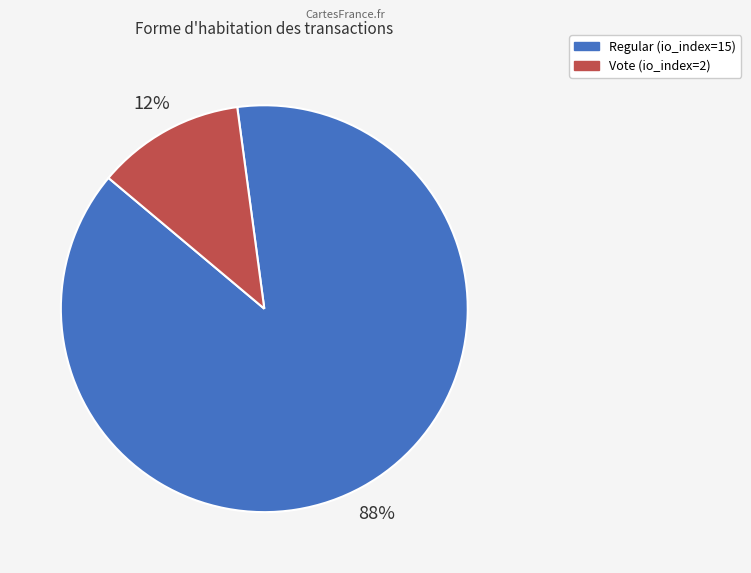

Which category has the biggest portion of the pie?

Regular (io_index=15)